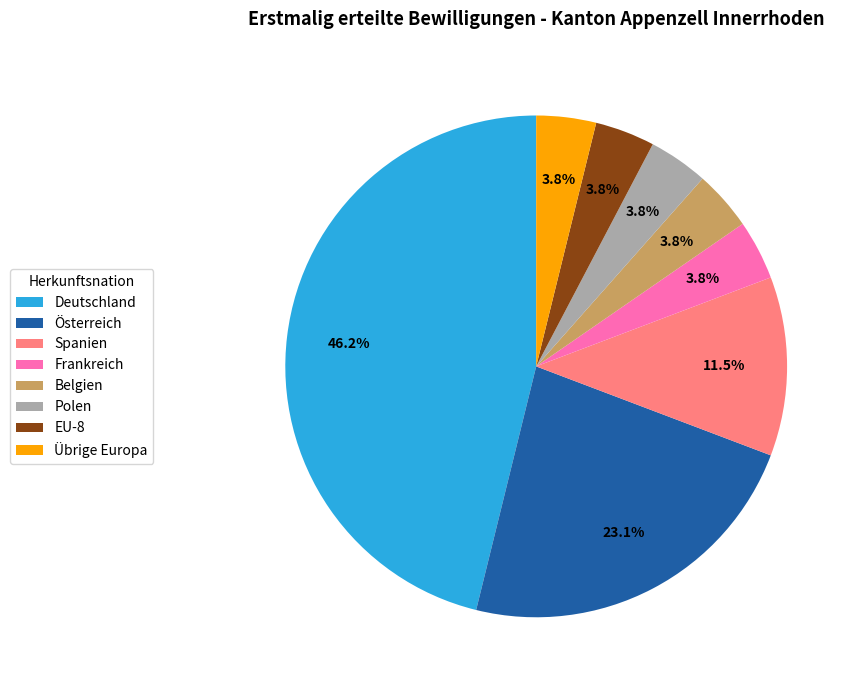

Which category has the biggest portion of the pie?

Deutschland